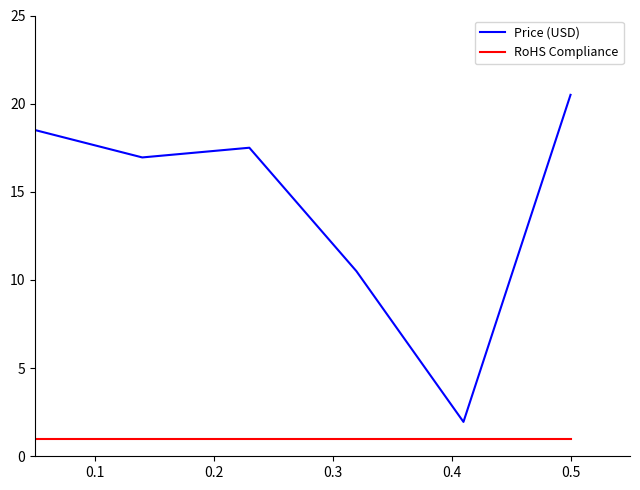

What is the difference between the maximum and second lowest values in the Price (USD) series?

10.0